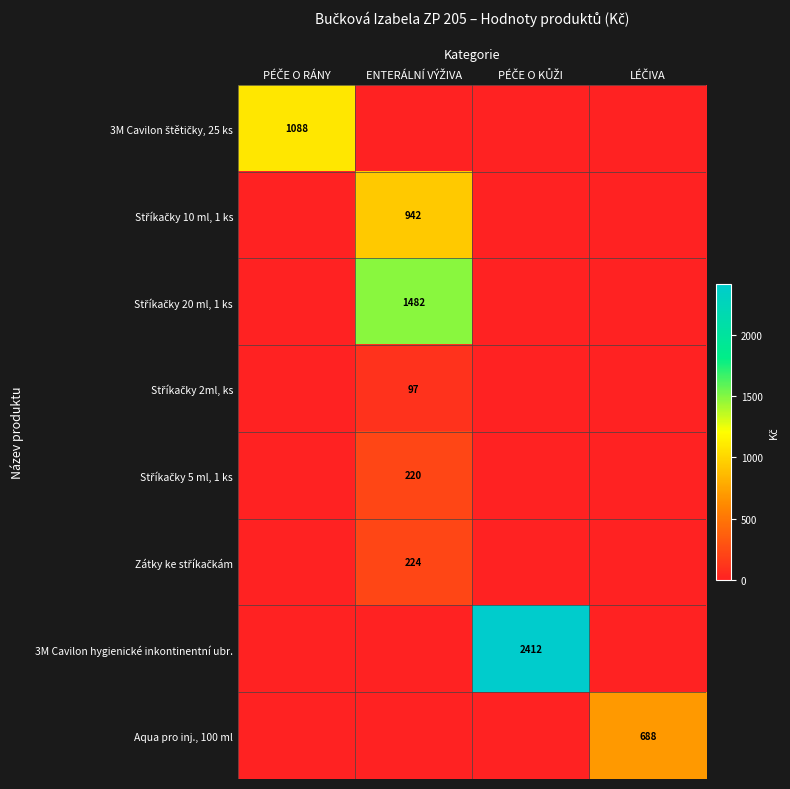

Which category has the lowest value across all series?

ENTERÁLNÍ VÝŽIVA